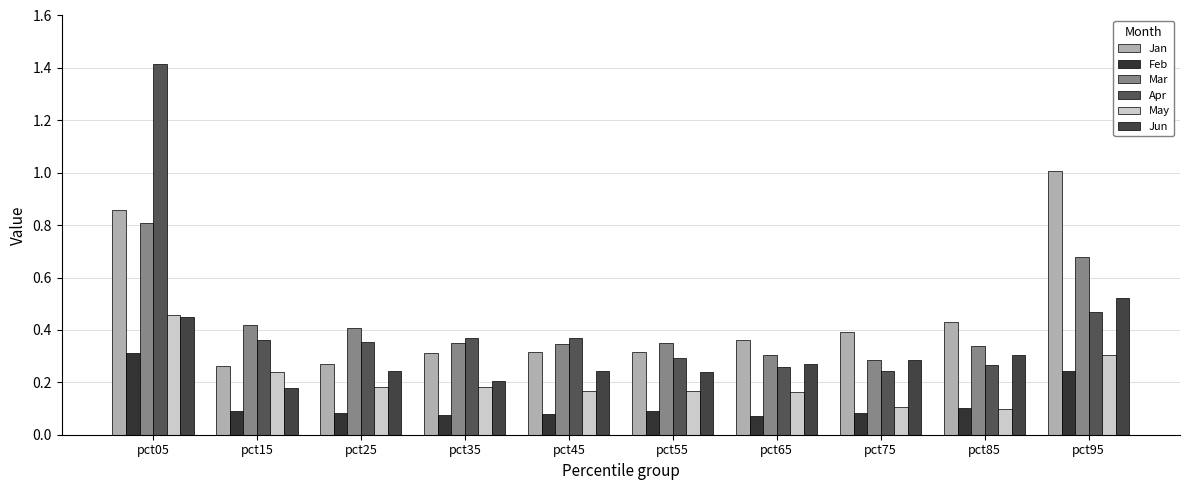

What is the value of the Mar bar at the 7th from the left?

0.3